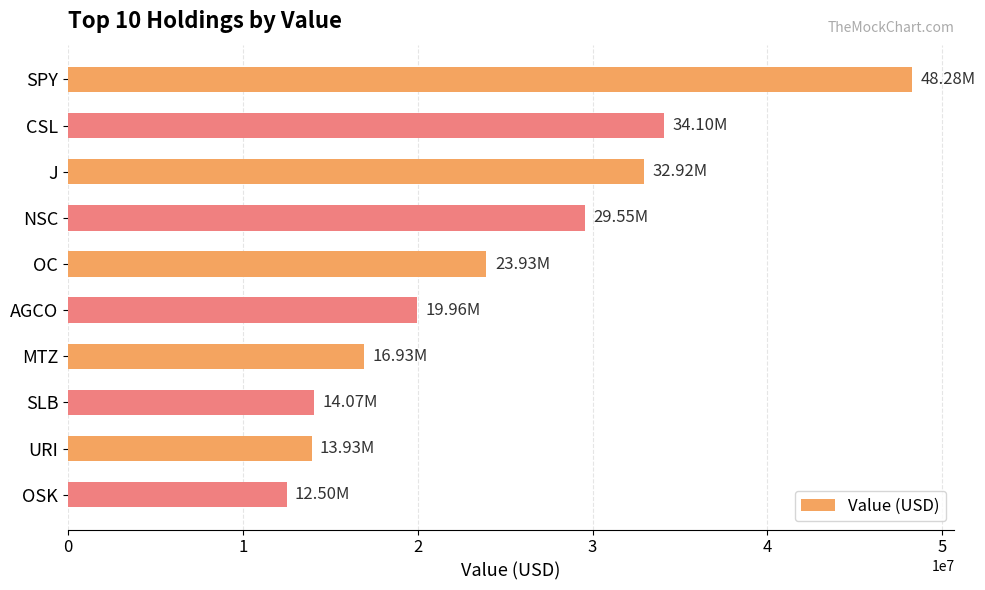

At which label is the value closest to 30389000?

NSC